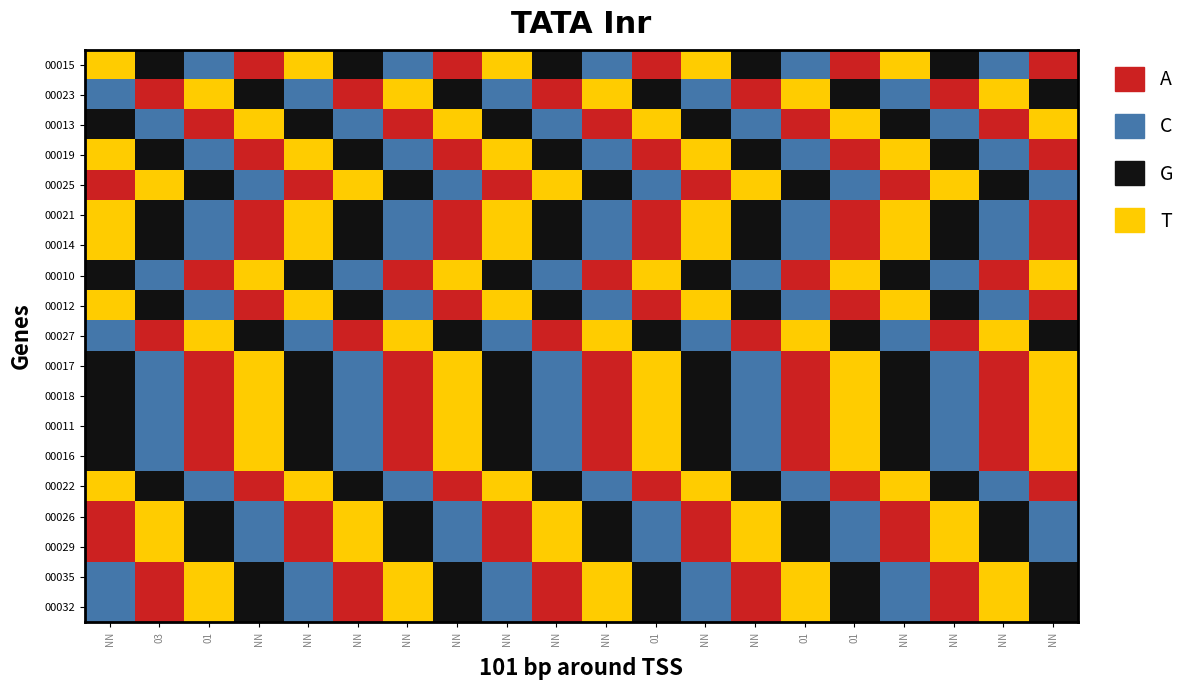

What is the approximate value of 00016 at NN?

1